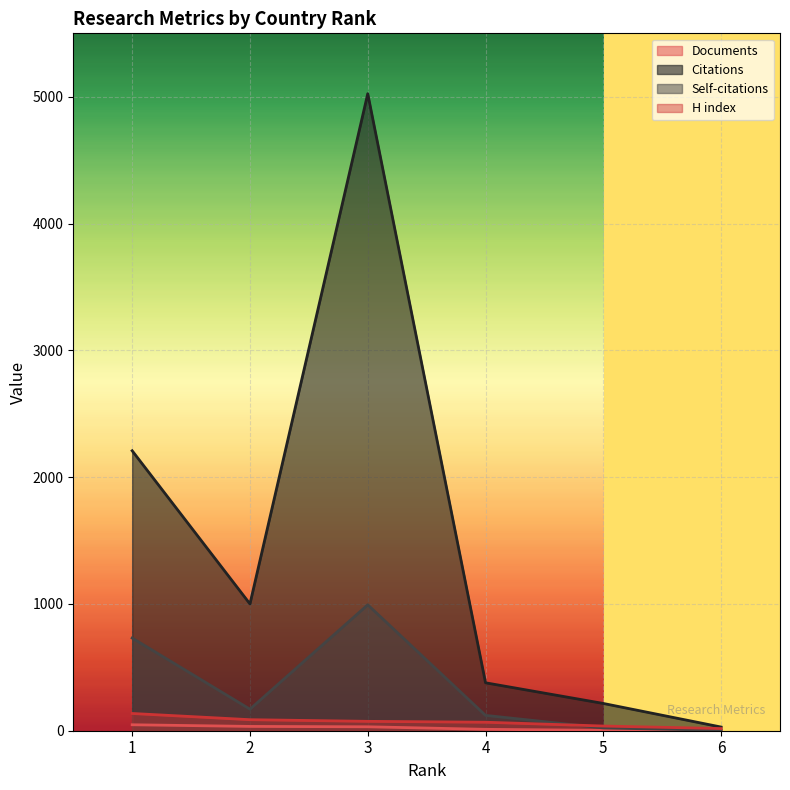

What is the difference between the maximum and minimum values in the H index series?

119